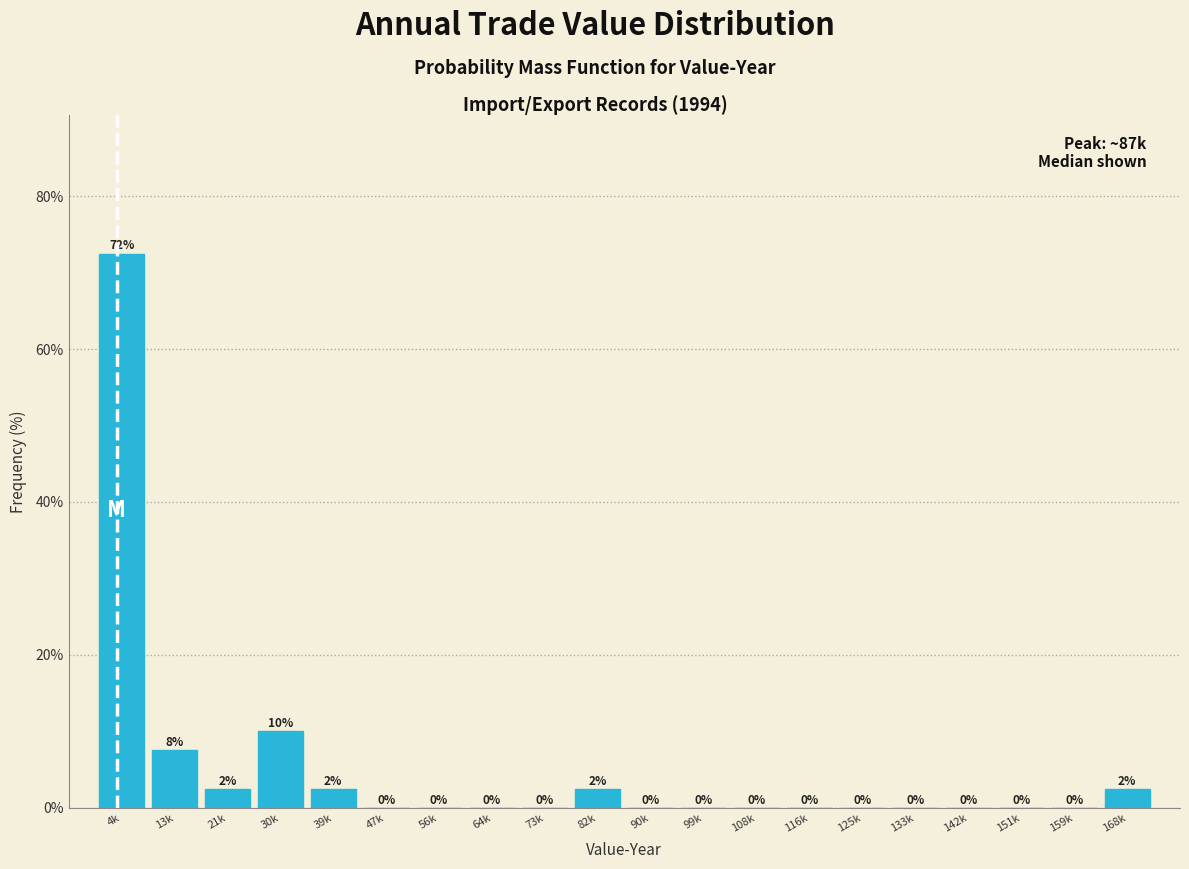

What is the change in value from 30k to 47k?

-10.0